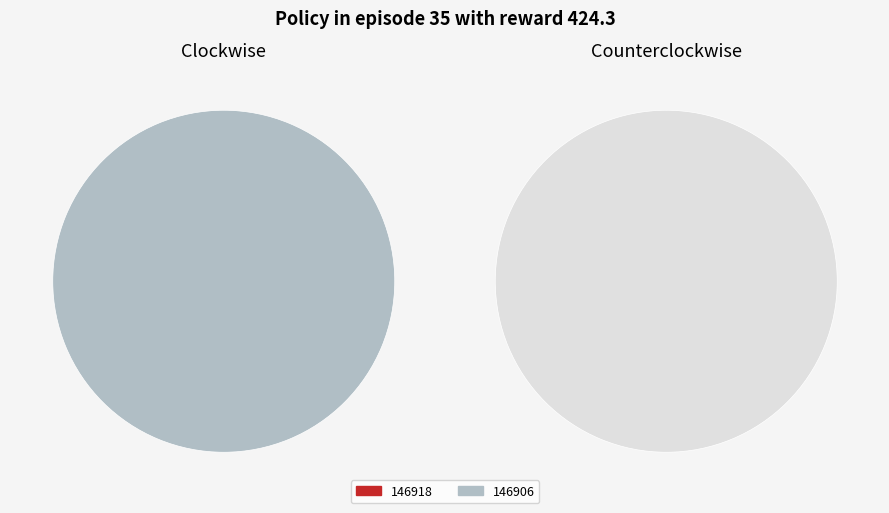

What percentage is the 146906 slice, to the nearest percent?

100%